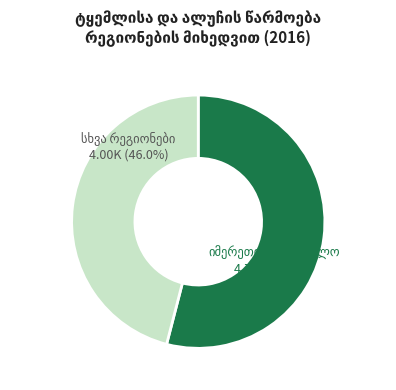

Does any single category account for the majority?

Yes